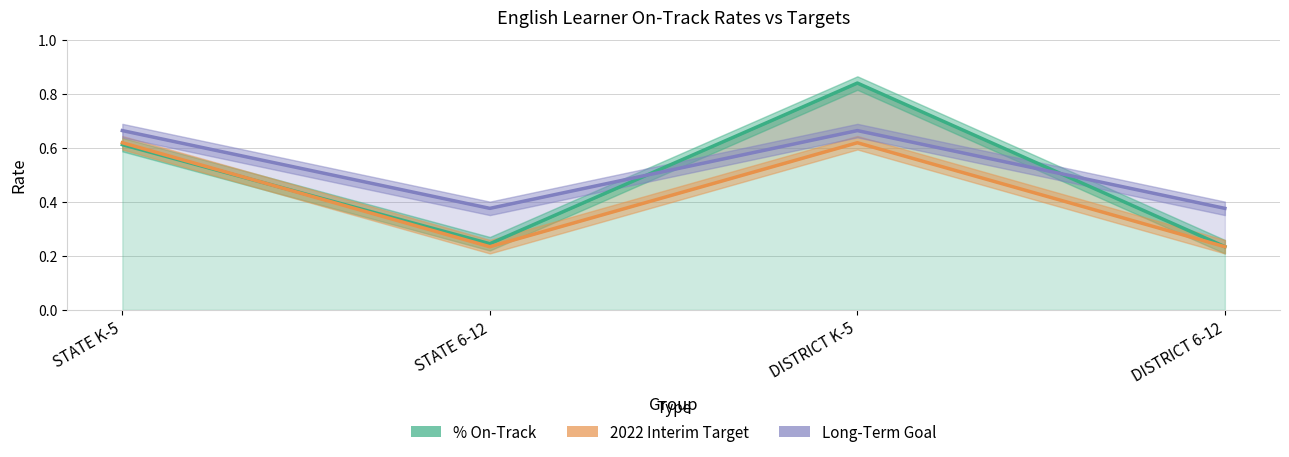

Is the value of 2022 Interim Target at STATE K-5 greater than the value of % On-Track at DISTRICT K-5?

No